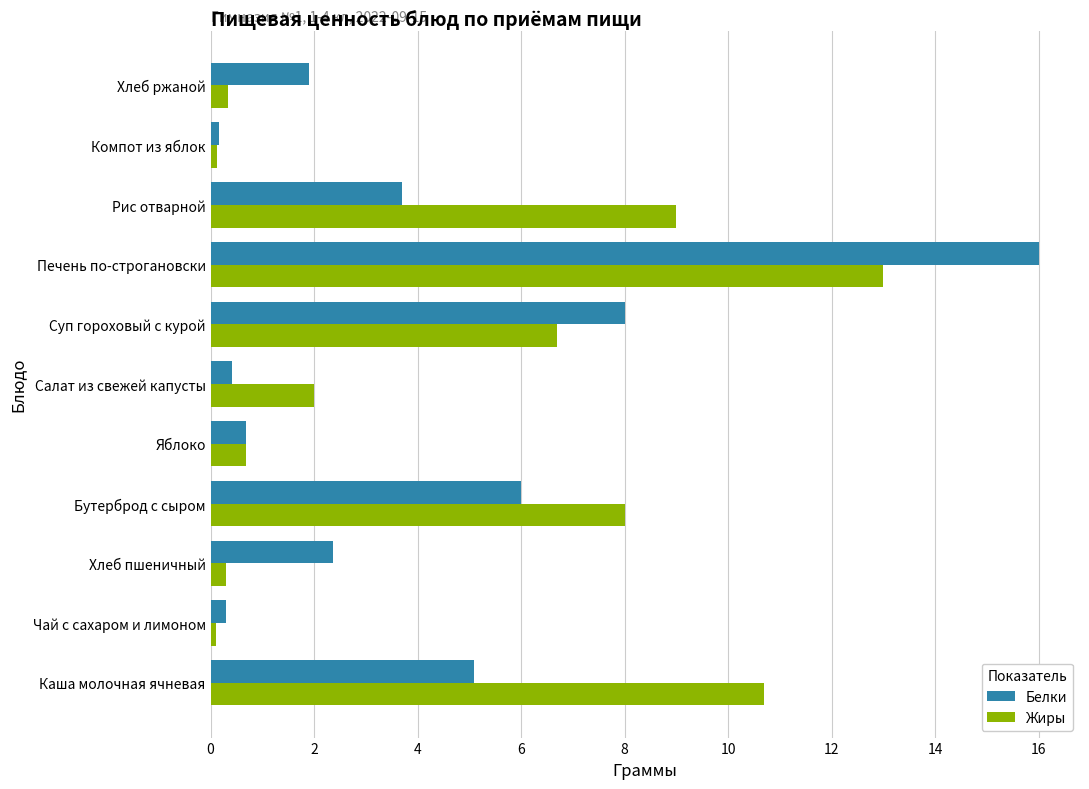

At how many categories does at least one series exceed 10?

2